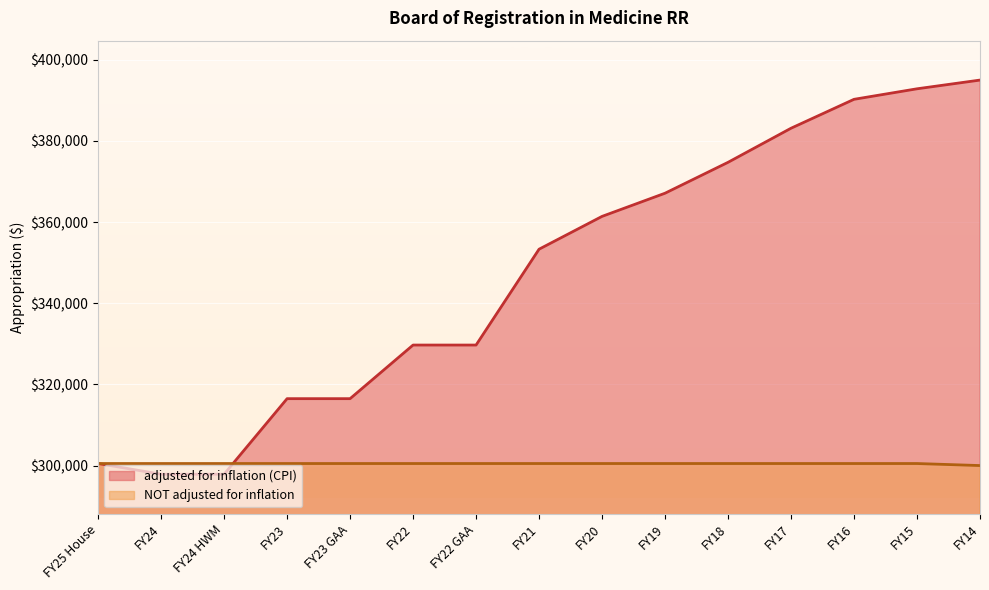

Which series has the largest range (max minus min)?

adjusted for inflation (CPI)